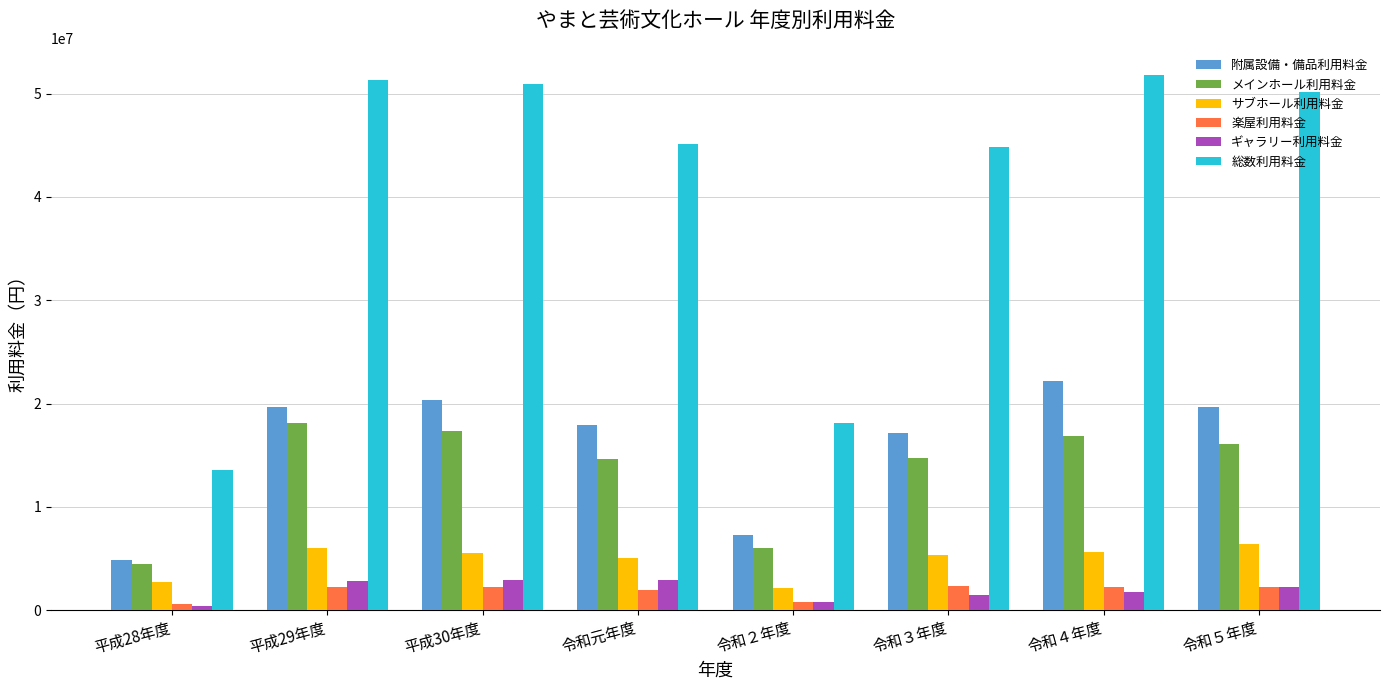

At 令和３年度, list the series in order from smallest to largest.

ギャラリー利用料金, 楽屋利用料金, サブホール利用料金, メインホール利用料金, 附属設備・備品利用料金, 総数利用料金